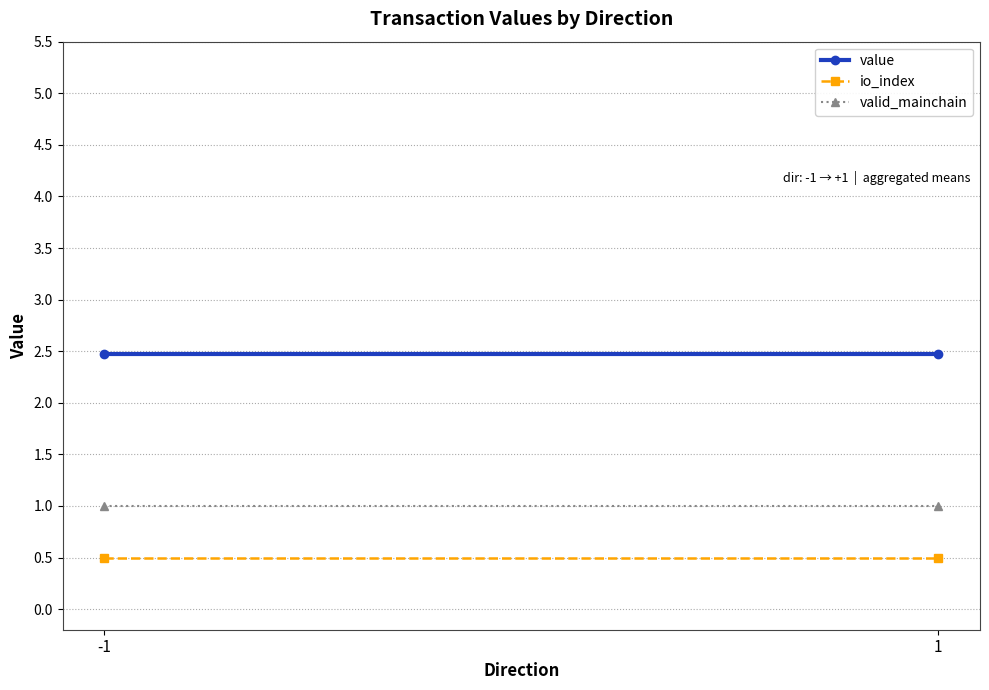

What are all the series names shown in the legend?

value, io_index, valid_mainchain